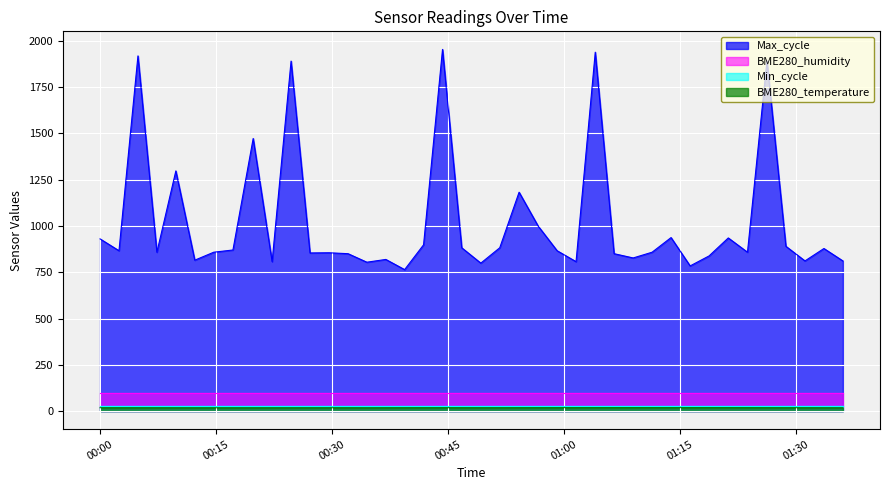

True or false: BME280_humidity and Max_cycle intersect in this chart.

False